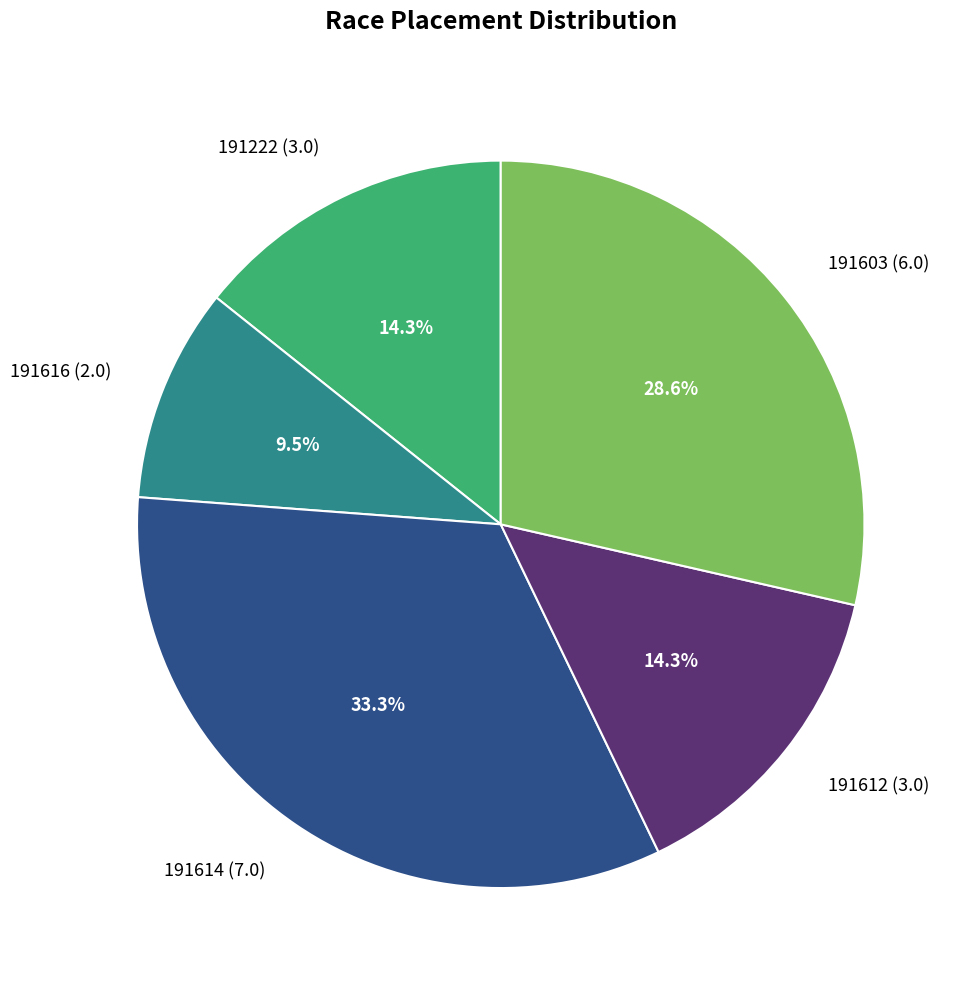

The 191612 (3.0) slice represents 14% of the pie. True or false?

True